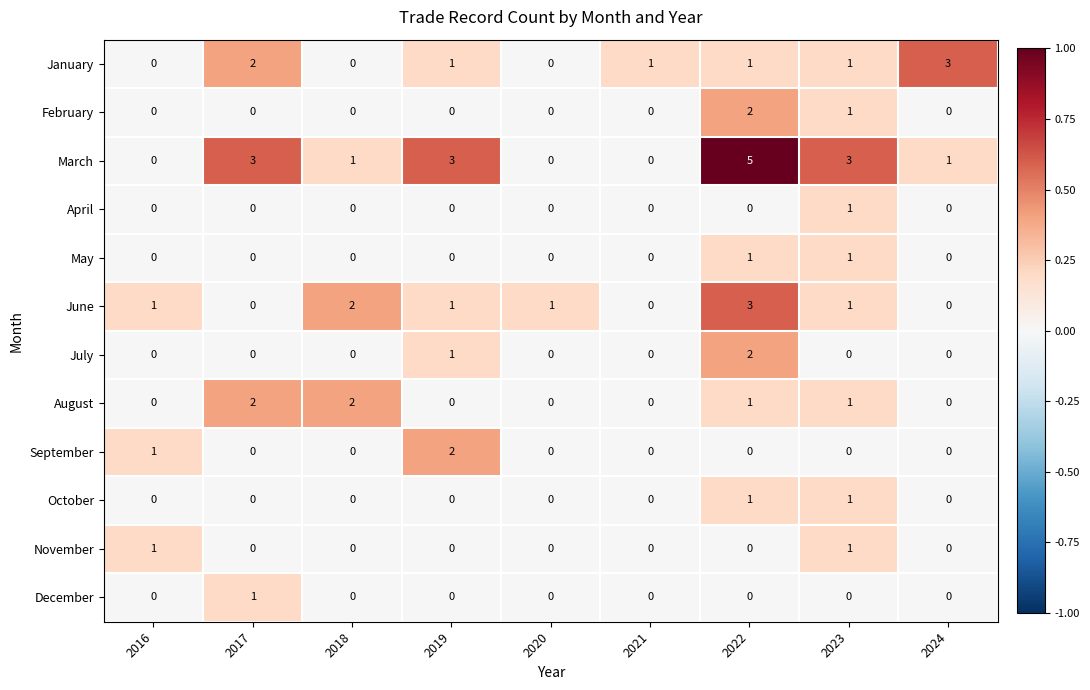

How many April values are between 0 and 1?

9